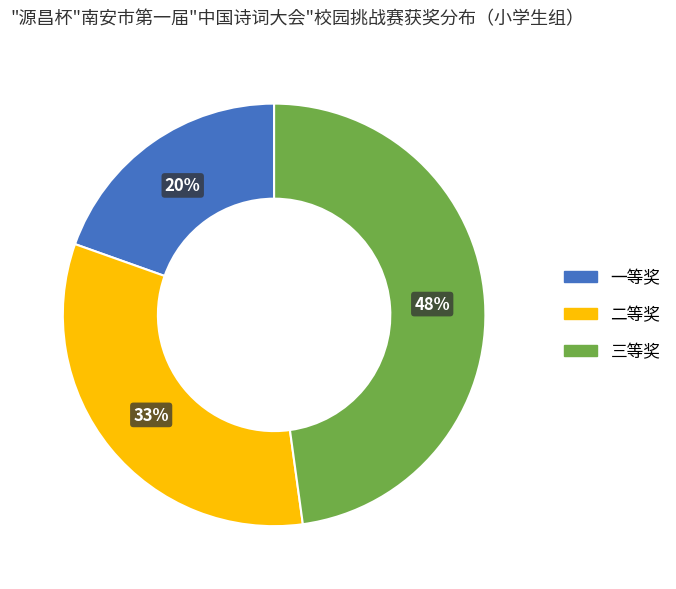

Is the sum of 二等奖 and 一等奖 greater than half?

Yes